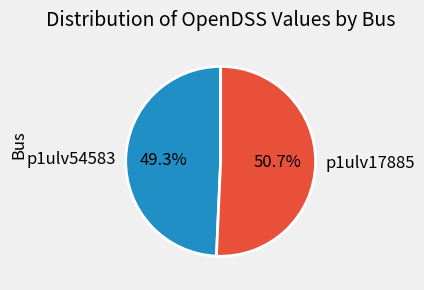

To the nearest percent, what is the average slice percentage?

50%